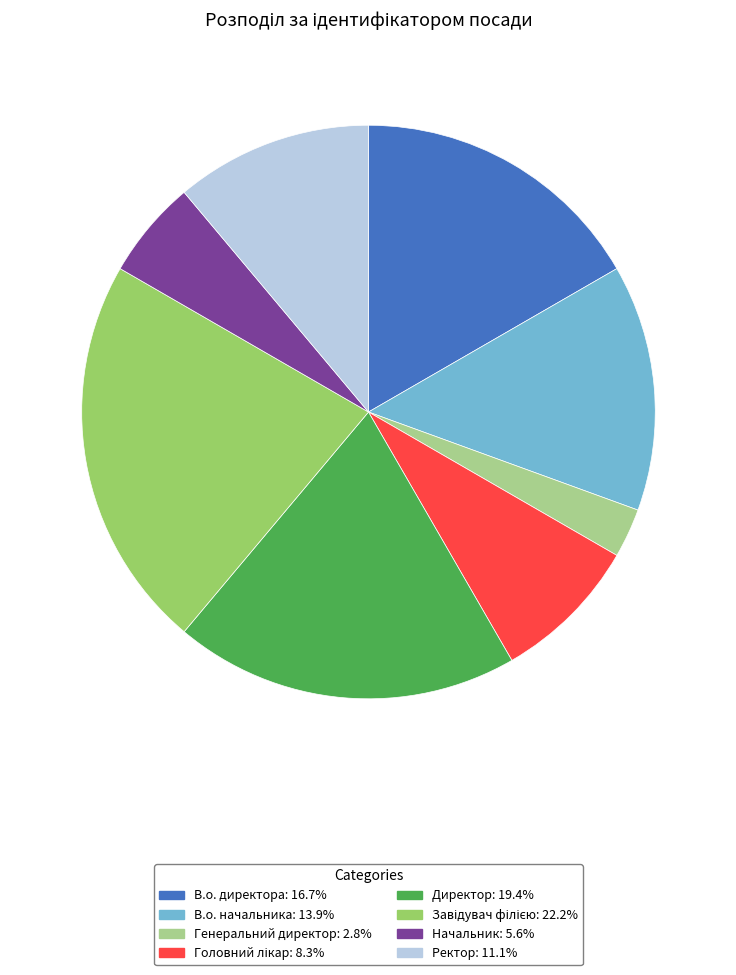

Do В.о. начальника and Начальник together represent more than half of the pie?

No